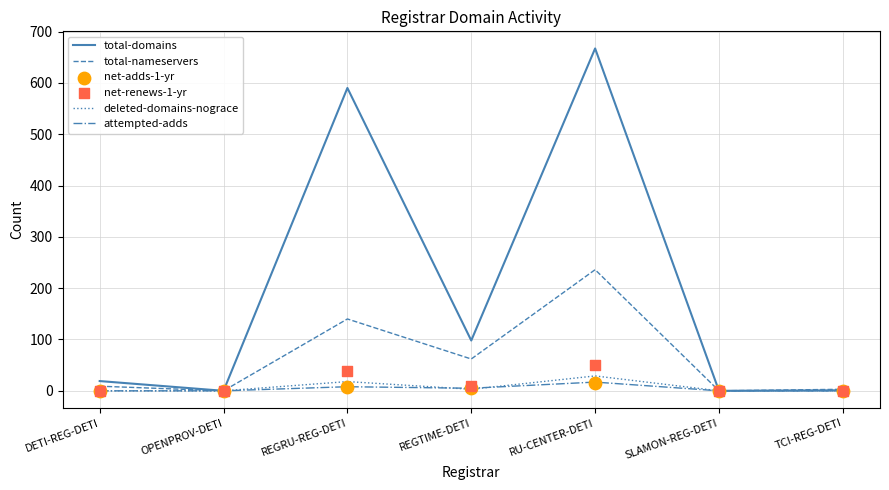

Is the value of net-renews-1-yr at SLAMON-REG-DETI greater than the value of deleted-domains-nograce at SLAMON-REG-DETI?

No